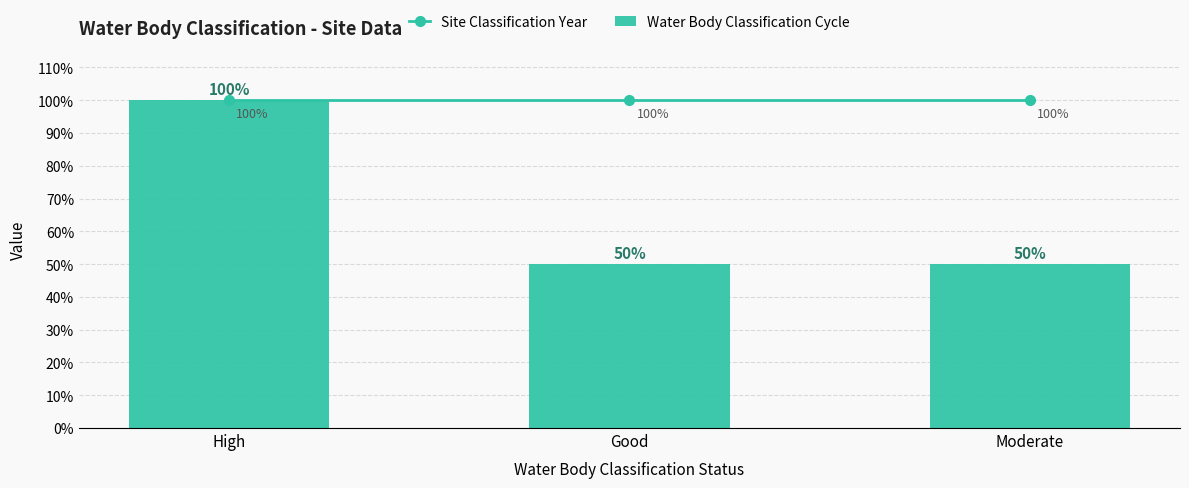

Which has a higher value, Moderate or High?

Moderate